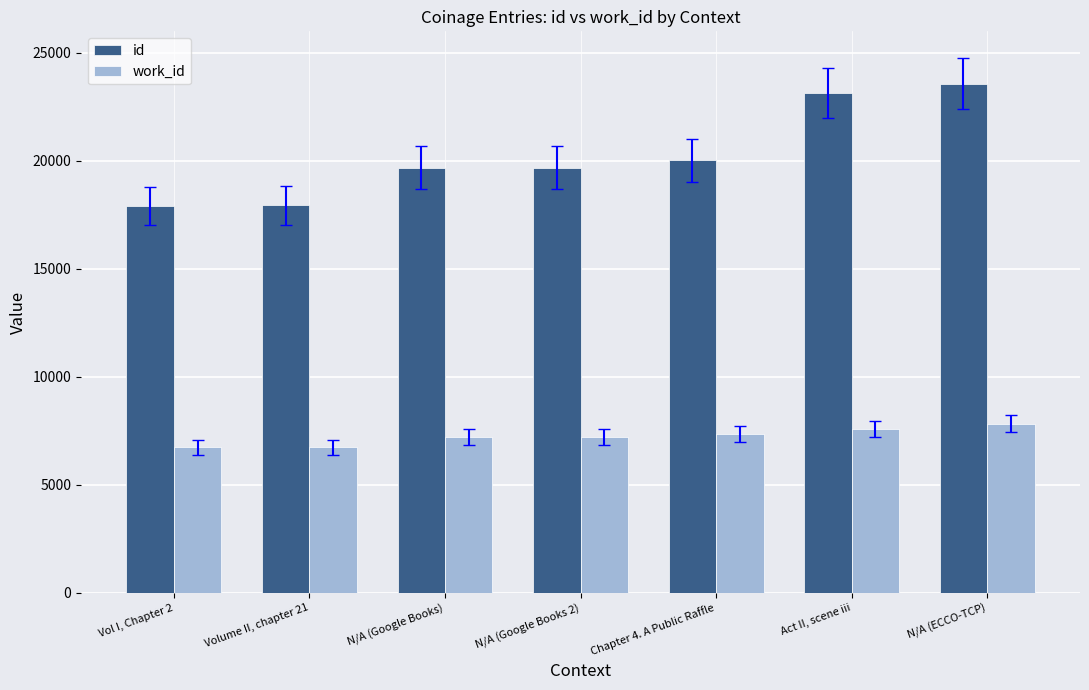

At which category is the sum across all series the highest?

N/A (ECCO-TCP)